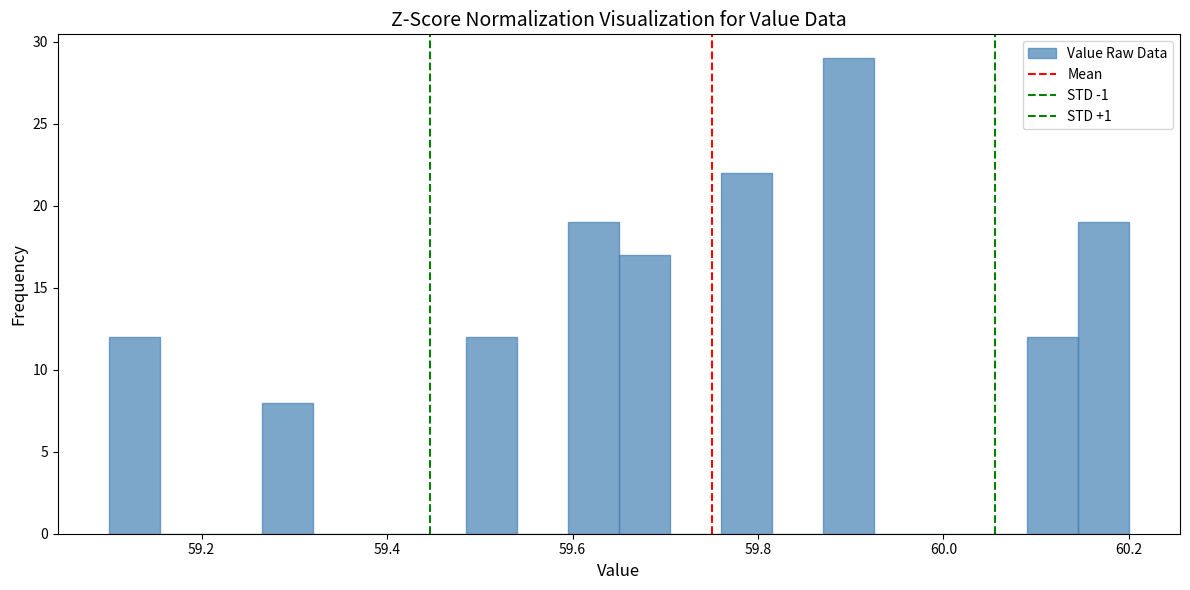

Around what value on the x-axis is the tallest bar? Give the approximate position of its centre, as read against the axis.

59.90